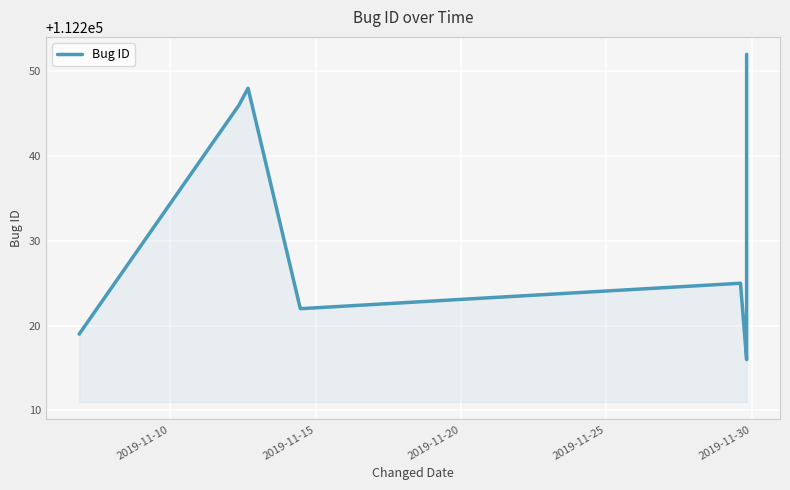

What is the difference between the maximum and second lowest values?

35